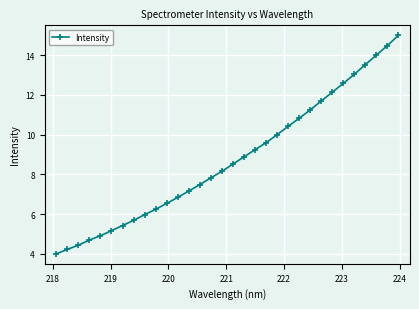

What is the greatest value displayed?

15.0